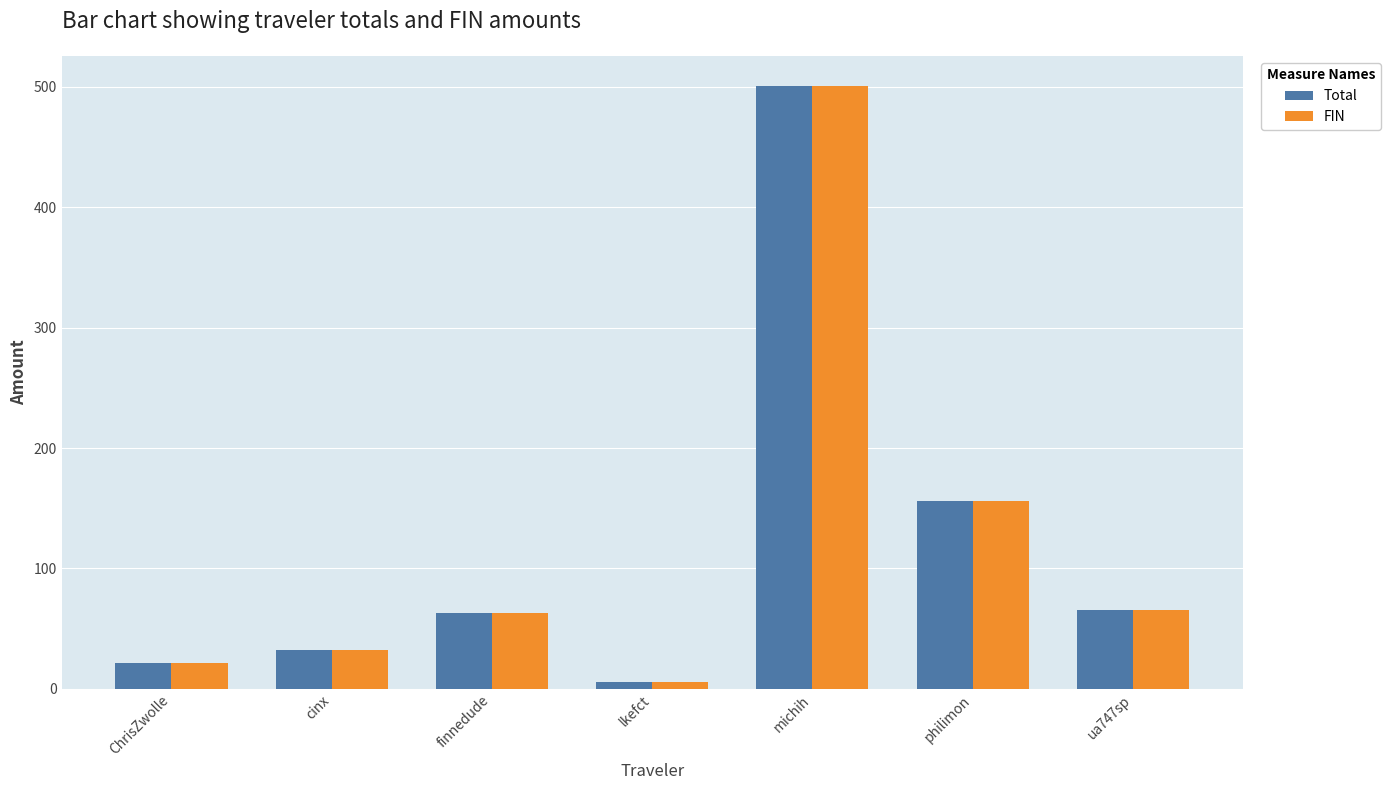

Reading right to left, extract all data points from this chart.

Total: 65.4	156.2	500.9	5.6	62.8	31.9	21.6
FIN: 65.4	156.2	500.9	5.6	62.8	31.9	21.6